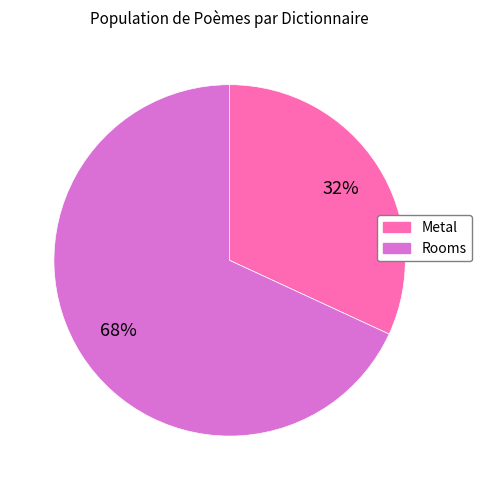

Does any single category account for the majority?

Yes